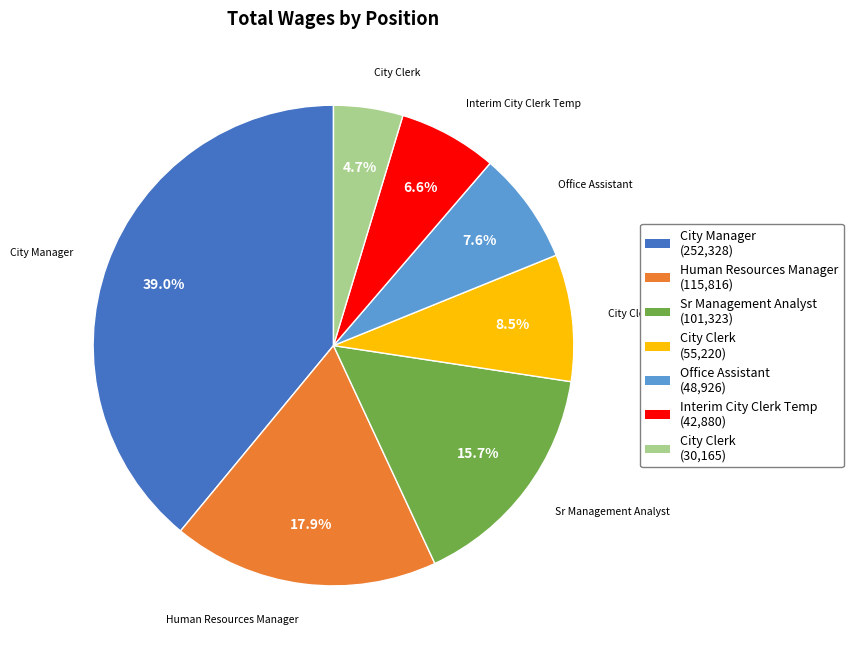

How many slices are in this pie chart?

7